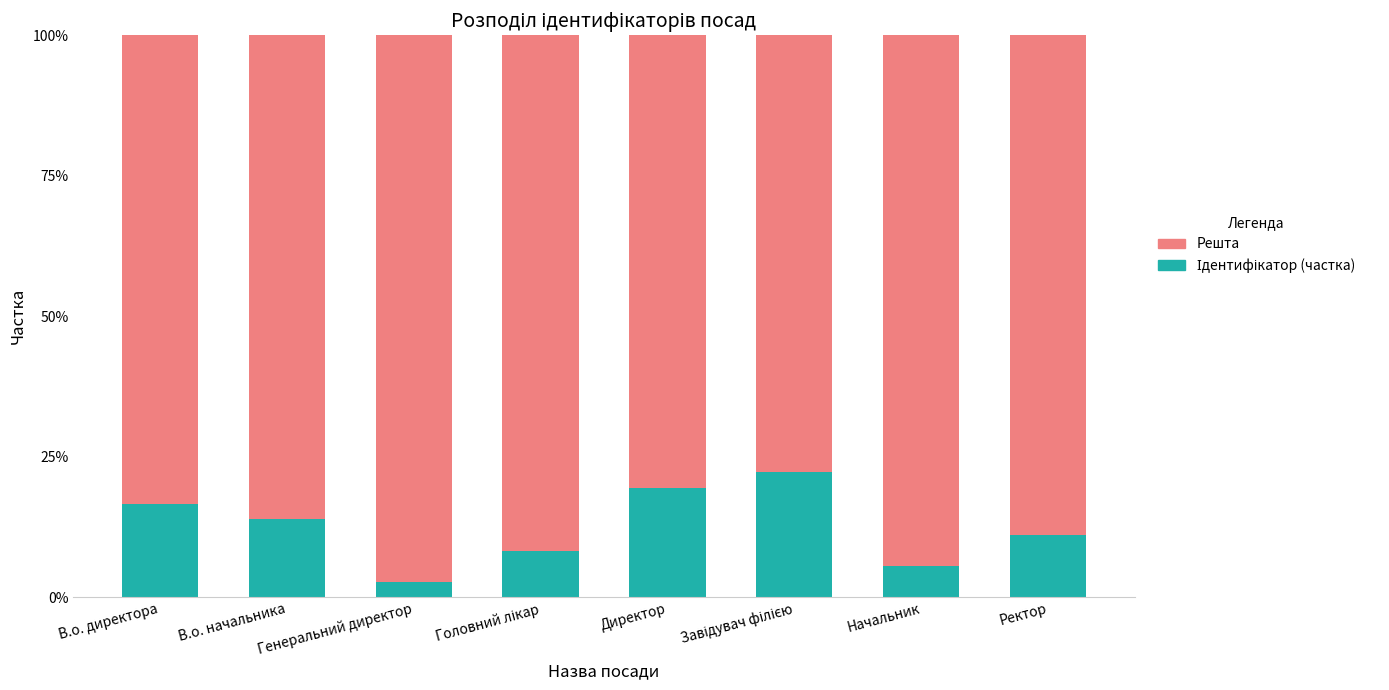

What is the total value across all series at Ректор?

100.0